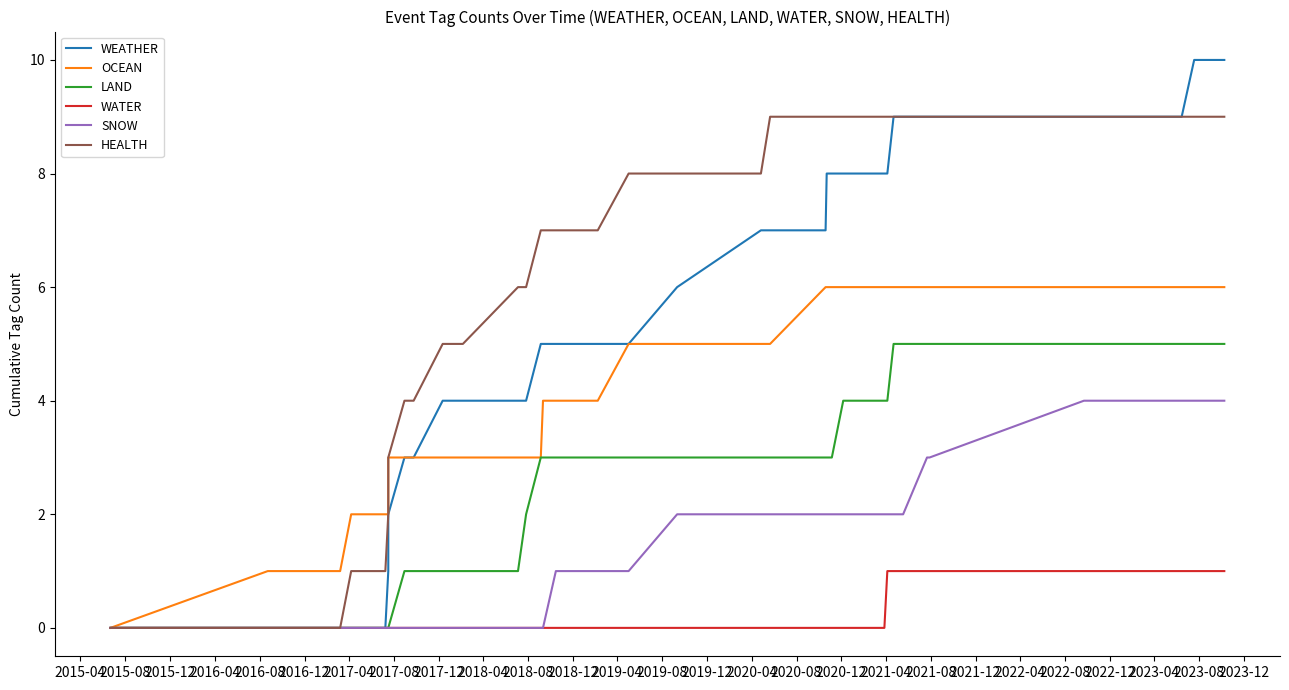

How many data points in LAND are less than 3?

14